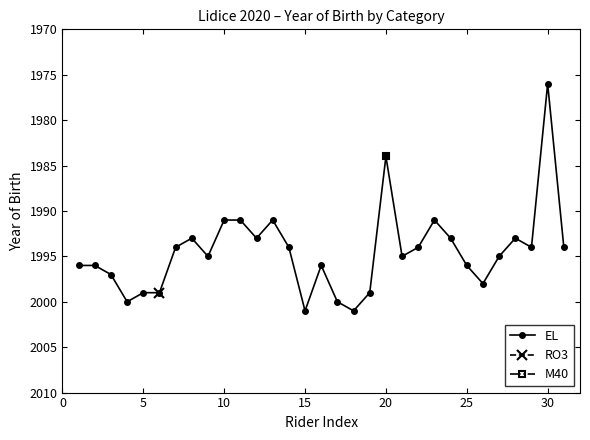

What is the difference between the maximum and minimum values?

25